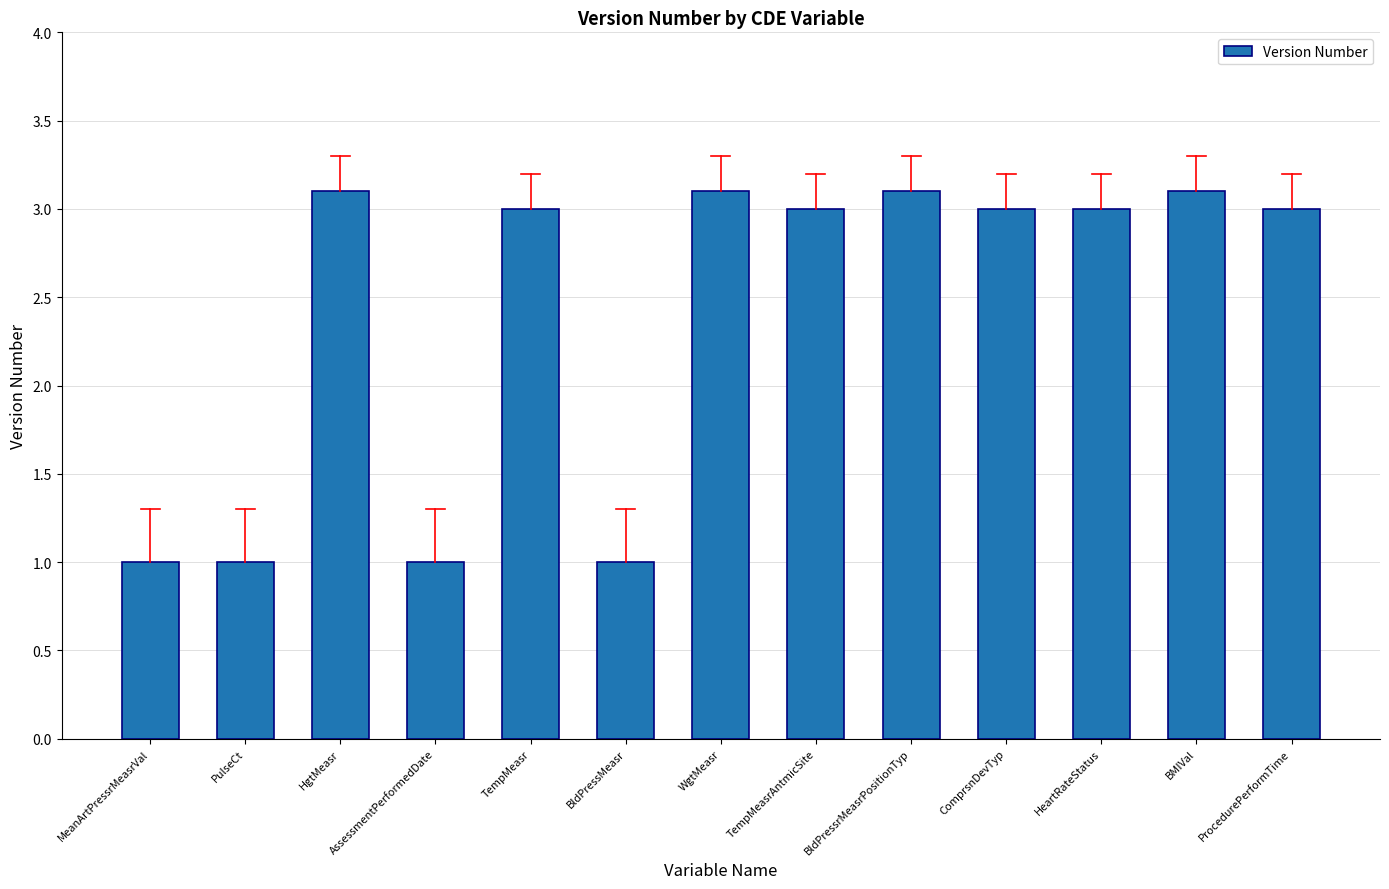

What is the value of the 10th bar from the left?

3.0